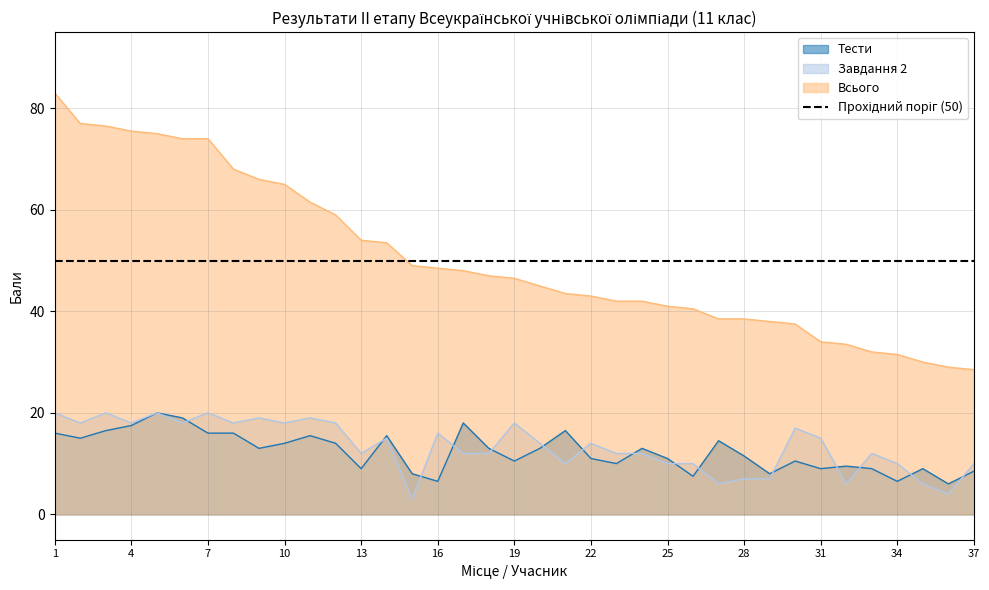

Between 17 and 28, which series saw the biggest shift?

Всього